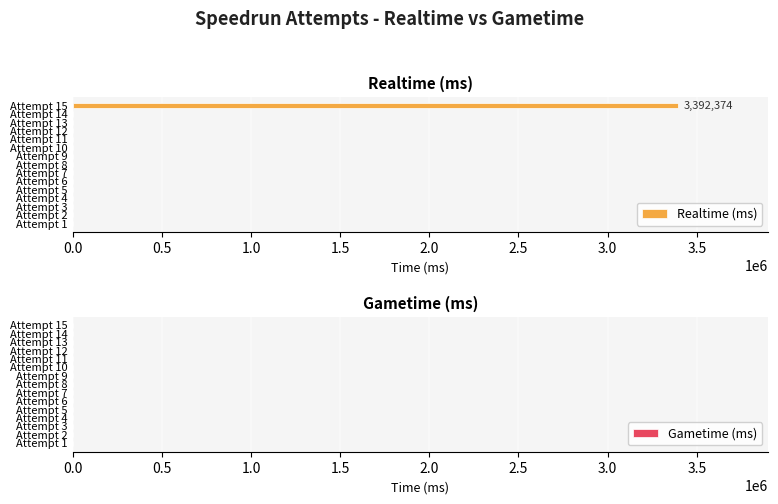

Is it true that the value at Attempt 6 is 0?

True